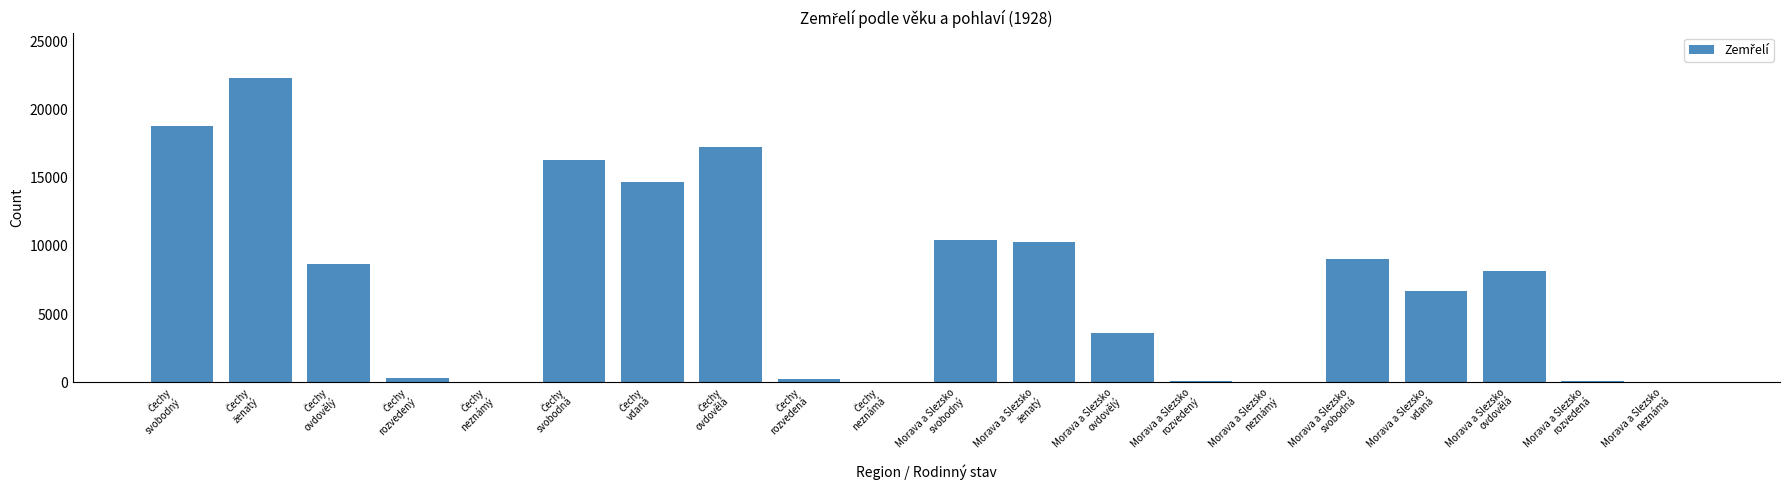

What is the maximum value shown in the chart?

22295